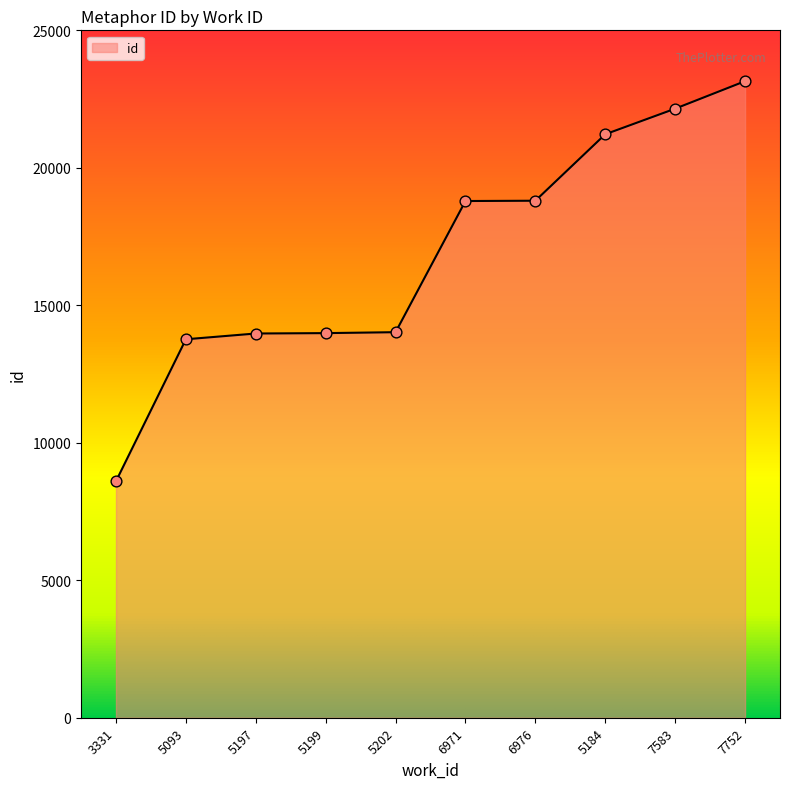

Between 7583 and 5199, which is larger?

7583